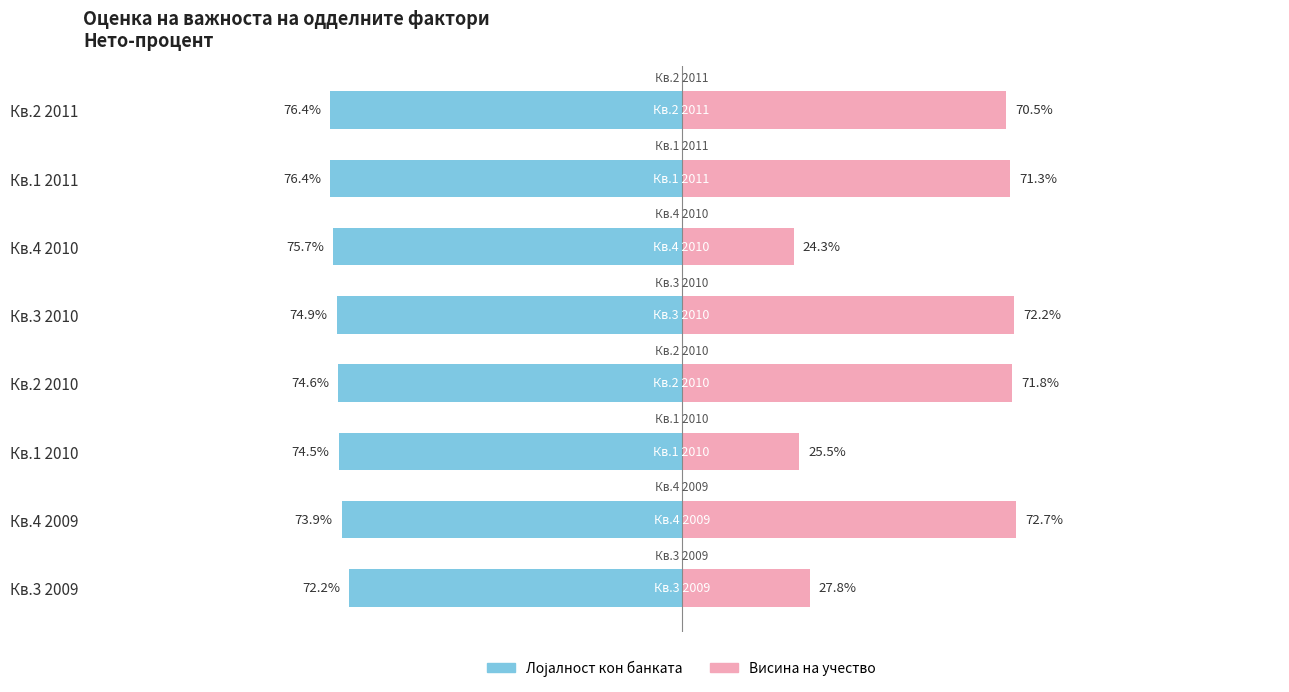

How many bars are there in each group?

2